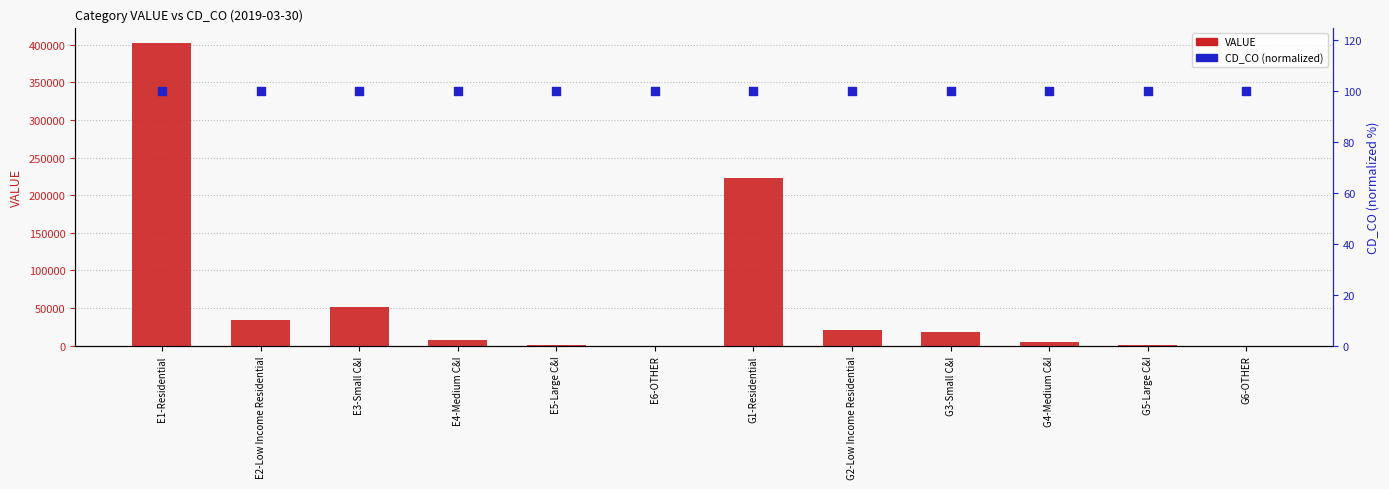

At which category is the sum across all series the highest?

E1-Residential